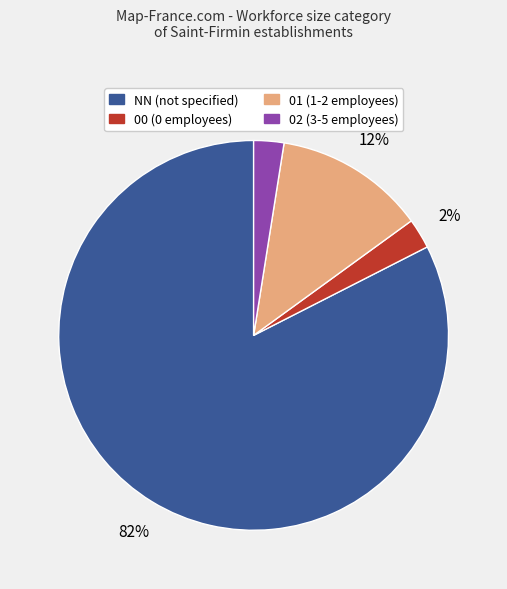

Which category has the biggest portion of the pie?

NN